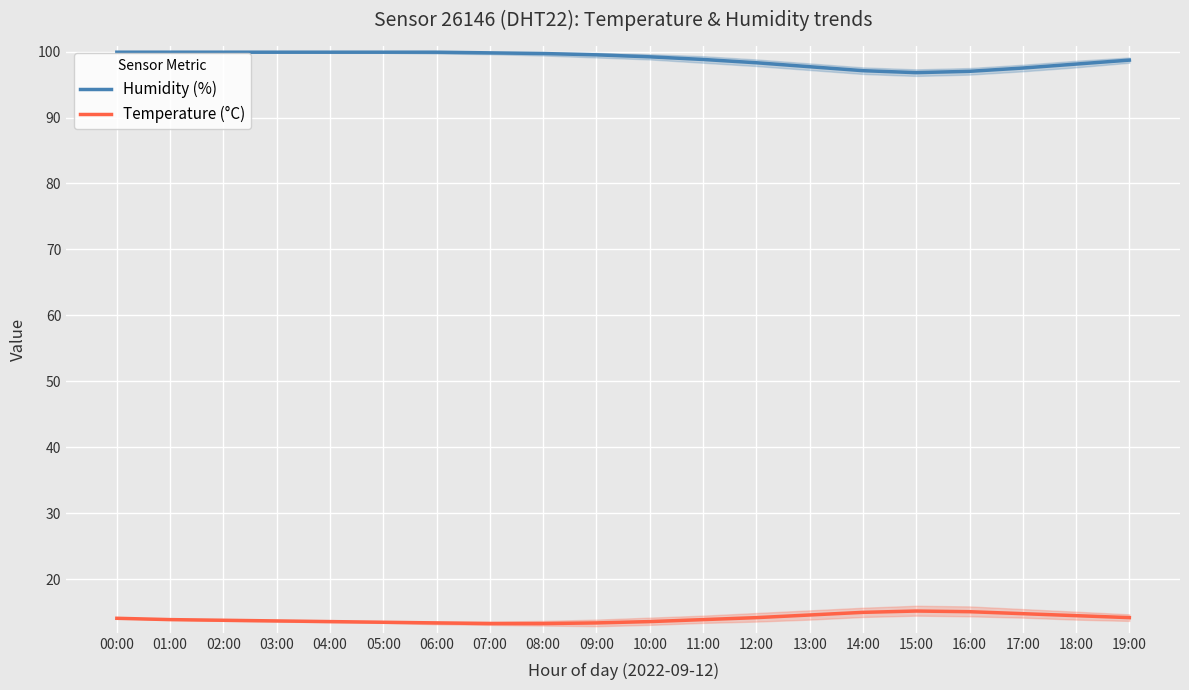

Reading right to left, what are all the values shown in this chart?

Humidity (%): 19:00=98.7	18:00=98.1	17:00=97.5	16:00=97.0	15:00=96.8	14:00=97.1	13:00=97.7	12:00=98.3	11:00=98.8	10:00=99.2	09:00=99.5	08:00=99.7	07:00=99.8	06:00=99.9	05:00=99.9	04:00=99.9	03:00=99.9	02:00=99.9	01:00=99.9	00:00=99.9
Temperature (°C): 19:00=14.2	18:00=14.5	17:00=14.8	16:00=15.1	15:00=15.2	14:00=15.0	13:00=14.6	12:00=14.2	11:00=13.9	10:00=13.6	09:00=13.4	08:00=13.3	07:00=13.3	06:00=13.4	05:00=13.5	04:00=13.6	03:00=13.7	02:00=13.8	01:00=13.9	00:00=14.1